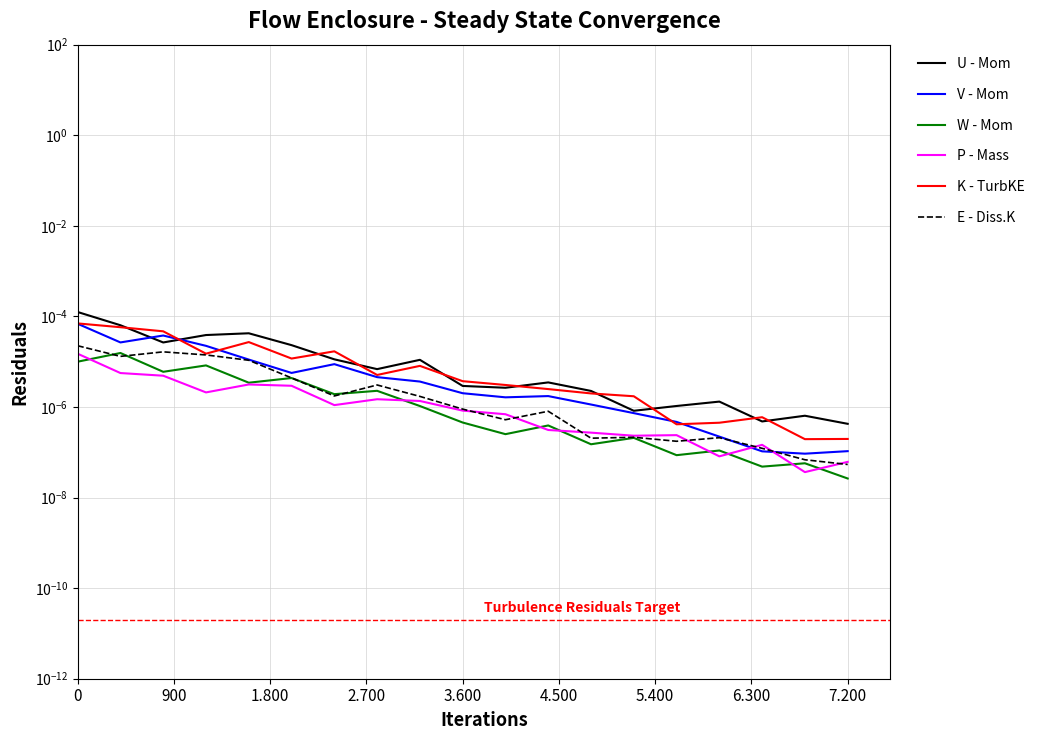

The K - TurbKE series shows 0.0 at 15. True or false?

False